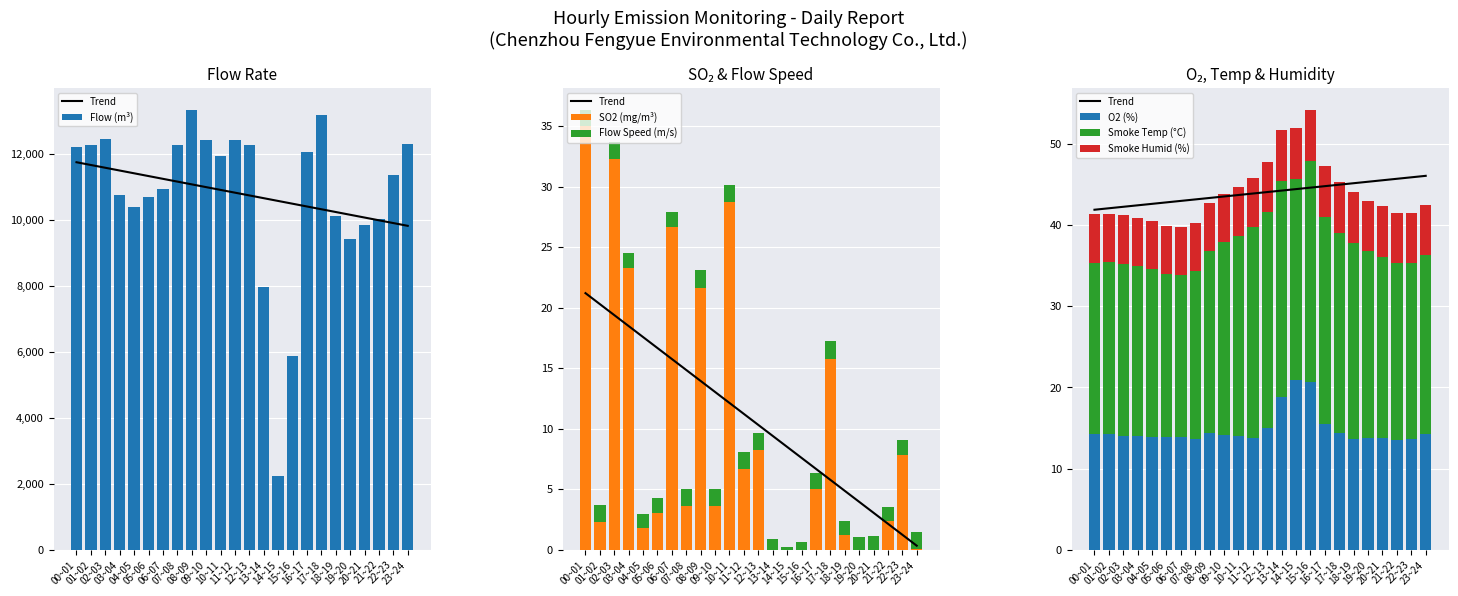

At which label does SO2 (mg/m³) first exceed 3?

00~01